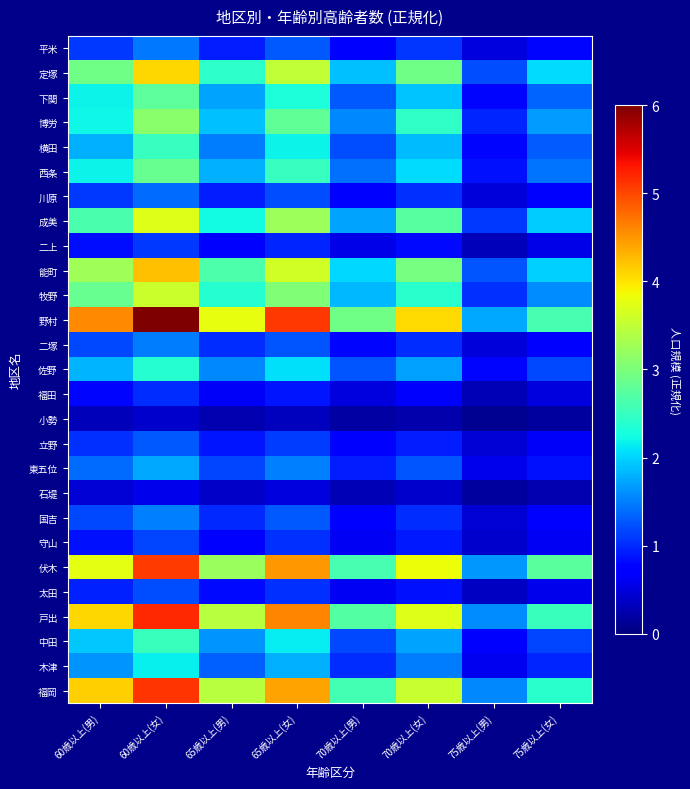

Reading left to right, extract all data points from this chart.

平米: 60歳以上(男)=1.1	60歳以上(女)=1.5	65歳以上(男)=0.9	65歳以上(女)=1.3	70歳以上(男)=0.7	70歳以上(女)=1.1	75歳以上(男)=0.5	75歳以上(女)=0.8
定塚: 60歳以上(男)=2.9	60歳以上(女)=4.1	65歳以上(男)=2.4	65歳以上(女)=3.5	70歳以上(男)=1.9	70歳以上(女)=2.9	75歳以上(男)=1.2	75歳以上(女)=2.1
下関: 60歳以上(男)=2.2	60歳以上(女)=2.8	65歳以上(男)=1.7	65歳以上(女)=2.3	70歳以上(男)=1.3	70歳以上(女)=1.9	75歳以上(男)=0.8	75歳以上(女)=1.3
博労: 60歳以上(男)=2.2	60歳以上(女)=3.1	65歳以上(男)=1.9	65歳以上(女)=2.8	70歳以上(男)=1.6	70歳以上(女)=2.4	75歳以上(男)=1.0	75歳以上(女)=1.7
横田: 60歳以上(男)=1.8	60歳以上(女)=2.5	65歳以上(男)=1.5	65歳以上(女)=2.2	70歳以上(男)=1.2	70歳以上(女)=1.9	75歳以上(男)=0.8	75歳以上(女)=1.3
西条: 60歳以上(男)=2.2	60歳以上(女)=2.8	65歳以上(男)=1.8	65歳以上(女)=2.5	70歳以上(男)=1.4	70歳以上(女)=2.1	75歳以上(男)=0.8	75歳以上(女)=1.4
川原: 60歳以上(男)=1.1	60歳以上(女)=1.4	65歳以上(男)=0.9	65歳以上(女)=1.2	70歳以上(男)=0.7	70歳以上(女)=1.0	75歳以上(男)=0.5	75歳以上(女)=0.7
成美: 60歳以上(男)=2.6	60歳以上(女)=3.7	65歳以上(男)=2.2	65歳以上(女)=3.2	70歳以上(男)=1.7	70歳以上(女)=2.7	75歳以上(男)=1.1	75歳以上(女)=1.9
二上: 60歳以上(男)=0.8	60歳以上(女)=1.1	65歳以上(男)=0.7	65歳以上(女)=1.0	70歳以上(男)=0.6	70歳以上(女)=0.8	75歳以上(男)=0.3	75歳以上(女)=0.6
能町: 60歳以上(男)=3.3	60歳以上(女)=4.2	65歳以上(男)=2.7	65歳以上(女)=3.6	70歳以上(男)=2.0	70歳以上(女)=3.0	75歳以上(男)=1.3	75歳以上(女)=2.0
牧野: 60歳以上(男)=2.9	60歳以上(女)=3.6	65歳以上(男)=2.4	65歳以上(女)=3.0	70歳以上(男)=1.8	70歳以上(女)=2.4	75歳以上(男)=1.0	75歳以上(女)=1.6
野村: 60歳以上(男)=4.6	60歳以上(女)=6.0	65歳以上(男)=3.8	65歳以上(女)=5.1	70歳以上(男)=2.9	70歳以上(女)=4.1	75歳以上(男)=1.7	75歳以上(女)=2.6
二塚: 60歳以上(男)=1.2	60歳以上(女)=1.5	65歳以上(男)=1.0	65歳以上(女)=1.3	70歳以上(男)=0.8	70歳以上(女)=1.0	75歳以上(男)=0.5	75歳以上(女)=0.7
佐野: 60歳以上(男)=1.8	60歳以上(女)=2.4	65歳以上(男)=1.6	65歳以上(女)=2.1	70歳以上(男)=1.2	70歳以上(女)=1.7	75歳以上(男)=0.8	75歳以上(女)=1.2
福田: 60歳以上(男)=0.8	60歳以上(女)=1.0	65歳以上(男)=0.6	65歳以上(女)=0.9	70歳以上(男)=0.5	70歳以上(女)=0.7	75歳以上(男)=0.3	75歳以上(女)=0.5
小勢: 60歳以上(男)=0.3	60歳以上(女)=0.4	65歳以上(男)=0.3	65歳以上(女)=0.3	70歳以上(男)=0.2	70歳以上(女)=0.3	75歳以上(男)=0.1	75歳以上(女)=0.2
立野: 60歳以上(男)=1.1	60歳以上(女)=1.3	65歳以上(男)=0.9	65歳以上(女)=1.1	70歳以上(男)=0.7	70歳以上(女)=0.9	75歳以上(男)=0.5	75歳以上(女)=0.6
東五位: 60歳以上(男)=1.4	60歳以上(女)=1.8	65歳以上(男)=1.2	65歳以上(女)=1.5	70歳以上(男)=0.9	70歳以上(女)=1.3	75歳以上(男)=0.6	75歳以上(女)=0.9
石堤: 60歳以上(男)=0.5	60歳以上(女)=0.6	65歳以上(男)=0.4	65歳以上(女)=0.5	70歳以上(男)=0.3	70歳以上(女)=0.4	75歳以上(男)=0.2	75歳以上(女)=0.3
国吉: 60歳以上(男)=1.2	60歳以上(女)=1.5	65歳以上(男)=1.0	65歳以上(女)=1.3	70歳以上(男)=0.8	70歳以上(女)=1.0	75歳以上(男)=0.5	75歳以上(女)=0.7
守山: 60歳以上(男)=0.9	60歳以上(女)=1.2	65歳以上(男)=0.7	65歳以上(女)=1.0	70歳以上(男)=0.6	70歳以上(女)=0.9	75歳以上(男)=0.4	75歳以上(女)=0.6
伏木: 60歳以上(男)=3.8	60歳以上(女)=5.1	65歳以上(男)=3.2	65歳以上(女)=4.5	70歳以上(男)=2.6	70歳以上(女)=3.8	75歳以上(男)=1.6	75歳以上(女)=2.7
太田: 60歳以上(男)=0.9	60歳以上(女)=1.2	65歳以上(男)=0.8	65歳以上(女)=1.0	70歳以上(男)=0.6	70歳以上(女)=0.9	75歳以上(男)=0.4	75歳以上(女)=0.6
戸出: 60歳以上(男)=4.1	60歳以上(女)=5.2	65歳以上(男)=3.4	65歳以上(女)=4.6	70歳以上(男)=2.7	70歳以上(女)=3.7	75歳以上(男)=1.6	75歳以上(女)=2.5
中田: 60歳以上(男)=1.9	60歳以上(女)=2.5	65歳以上(男)=1.6	65歳以上(女)=2.1	70歳以上(男)=1.2	70歳以上(女)=1.7	75歳以上(男)=0.7	75歳以上(女)=1.2
木津: 60歳以上(男)=1.6	60歳以上(女)=2.2	65歳以上(男)=1.3	65歳以上(女)=1.8	70歳以上(男)=1.0	70歳以上(女)=1.5	75歳以上(男)=0.6	75歳以上(女)=1.0
福岡: 60歳以上(男)=4.1	60歳以上(女)=5.1	65歳以上(男)=3.4	65歳以上(女)=4.4	70歳以上(男)=2.6	70歳以上(女)=3.5	75歳以上(男)=1.6	75歳以上(女)=2.4